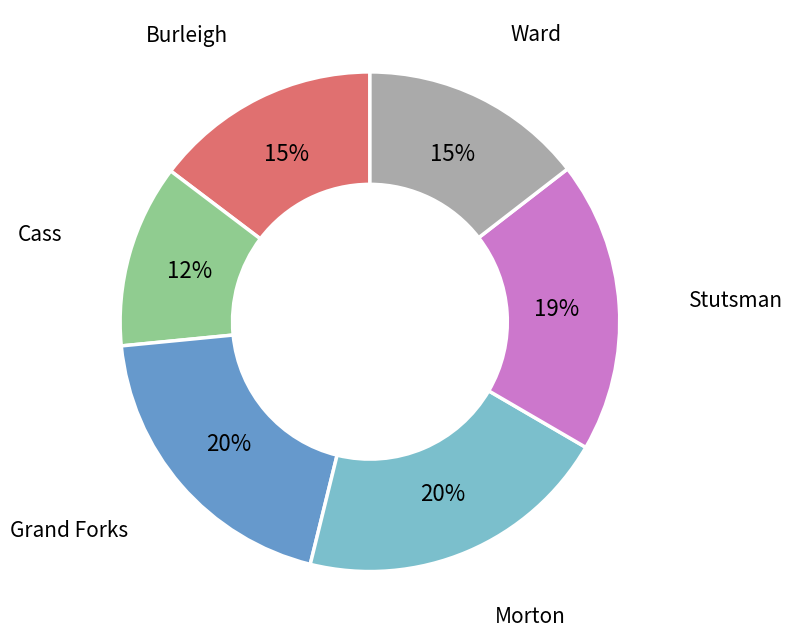

To the nearest percent, what is the average slice percentage?

17%